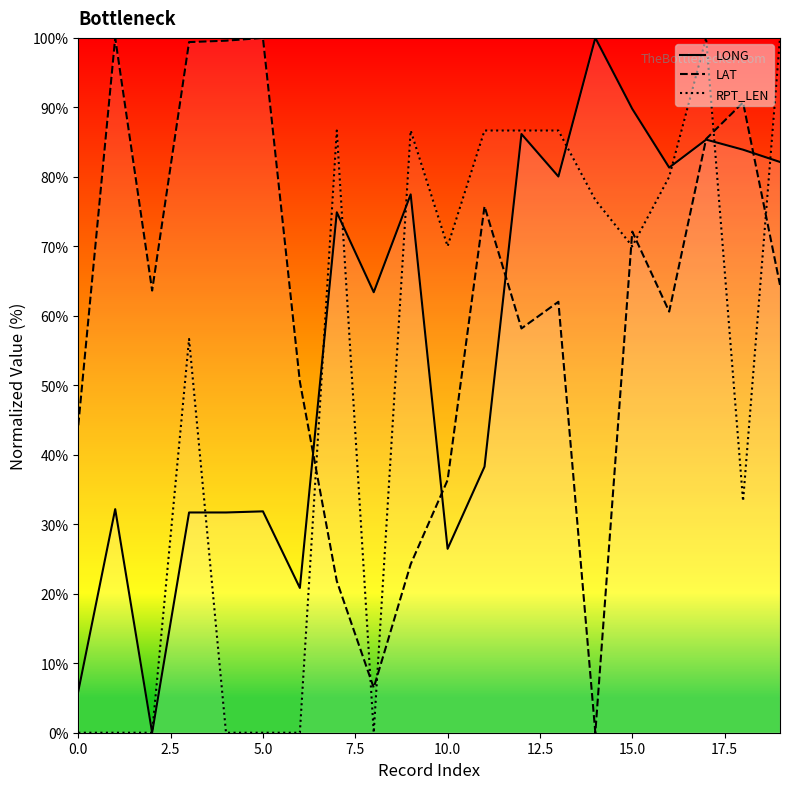

What is the total value across all series at 15.0?

231.9